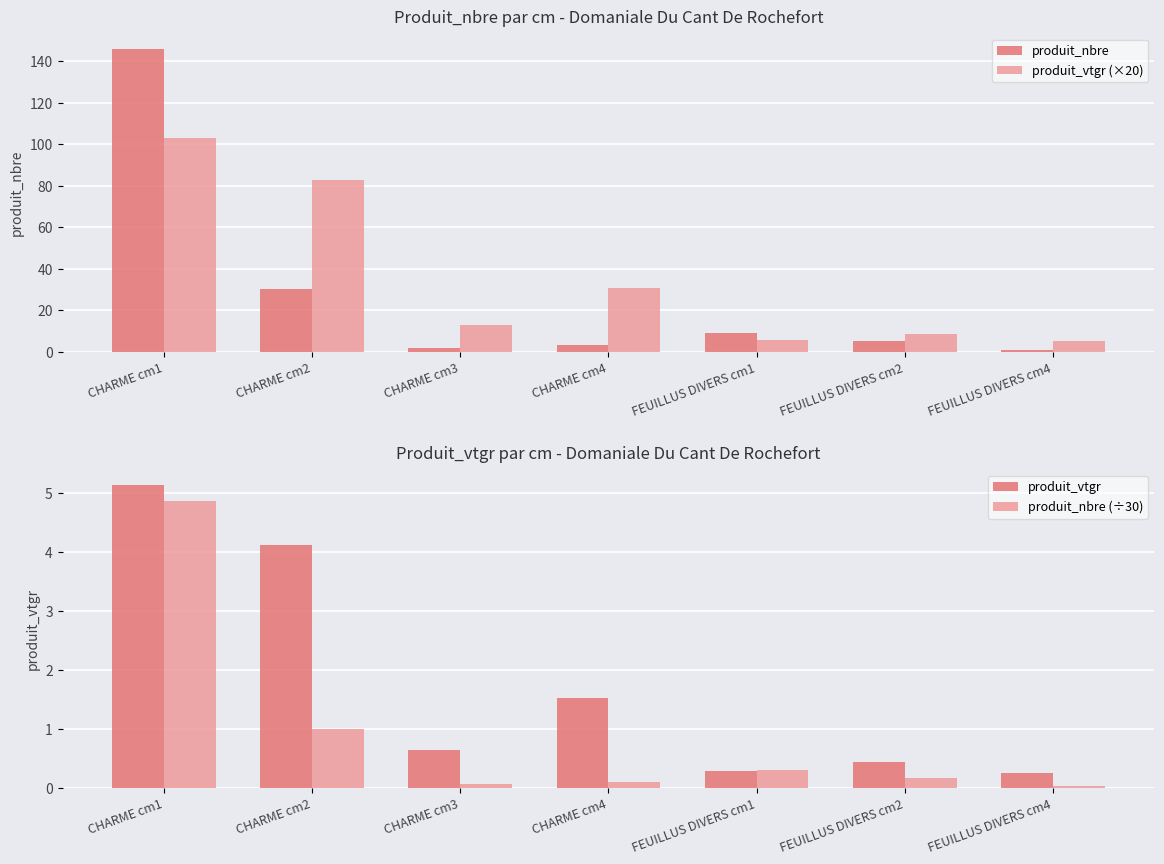

What position from the left is CHARME cm2?

2